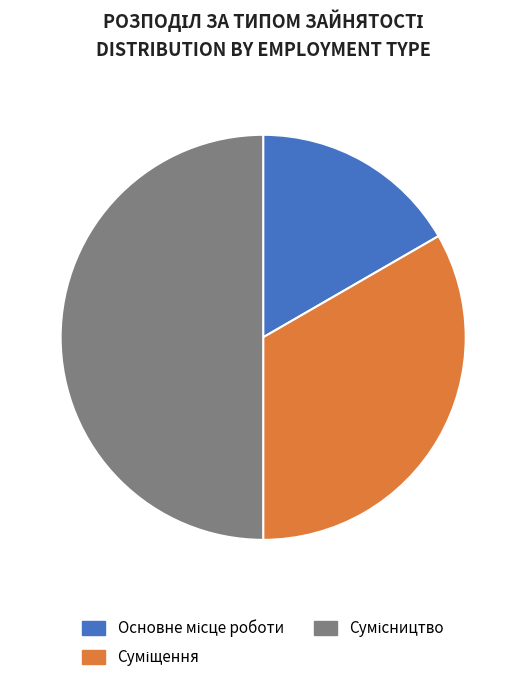

Count the number of slices in the pie.

3